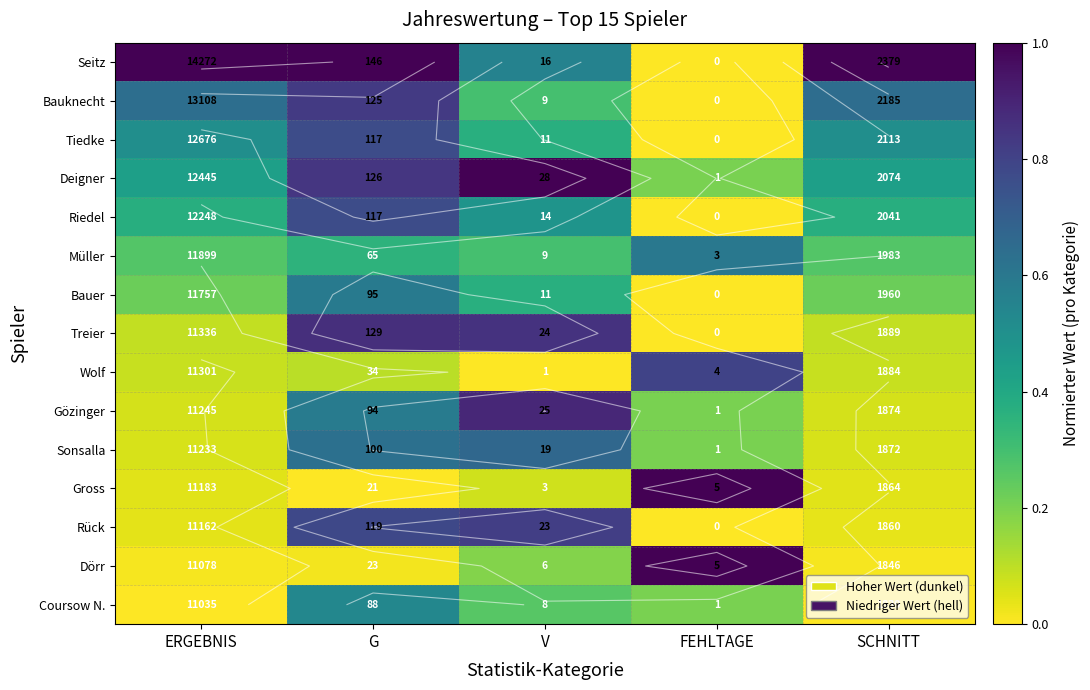

The Gözinger series shows 0.1 at ERGEBNIS. True or false?

True